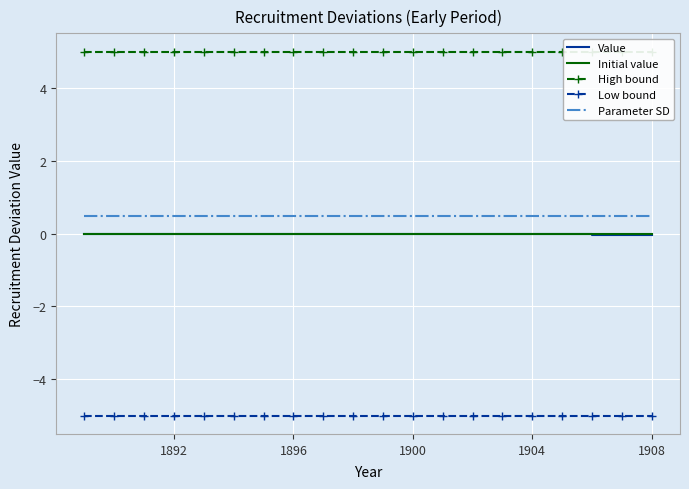

How many series are shown in this chart?

5